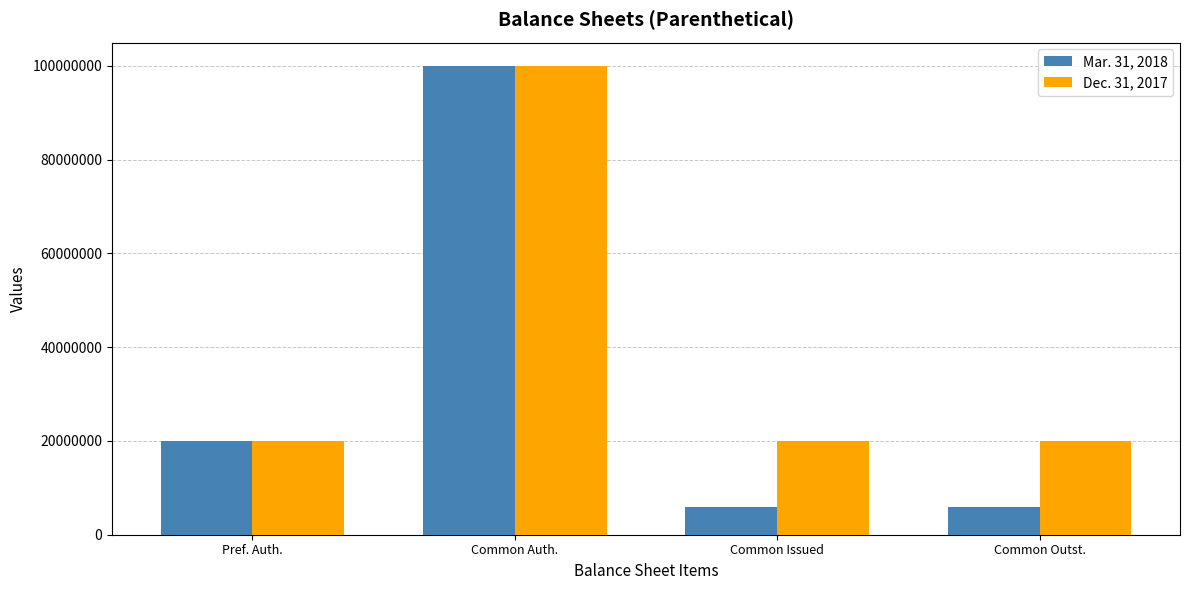

How many distinct data groups are displayed?

2